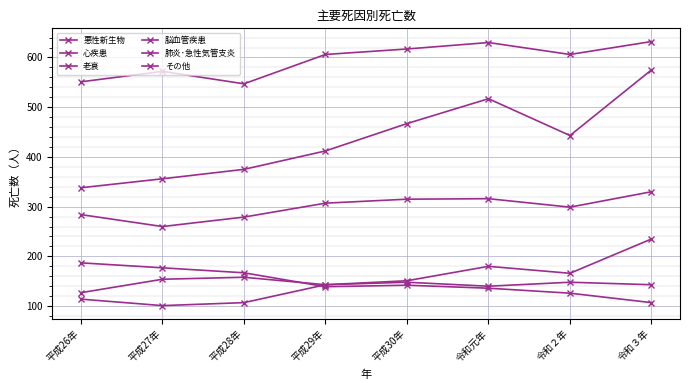

Which category has the lowest value in the 肺炎･急性気管支炎 series?

令和３年